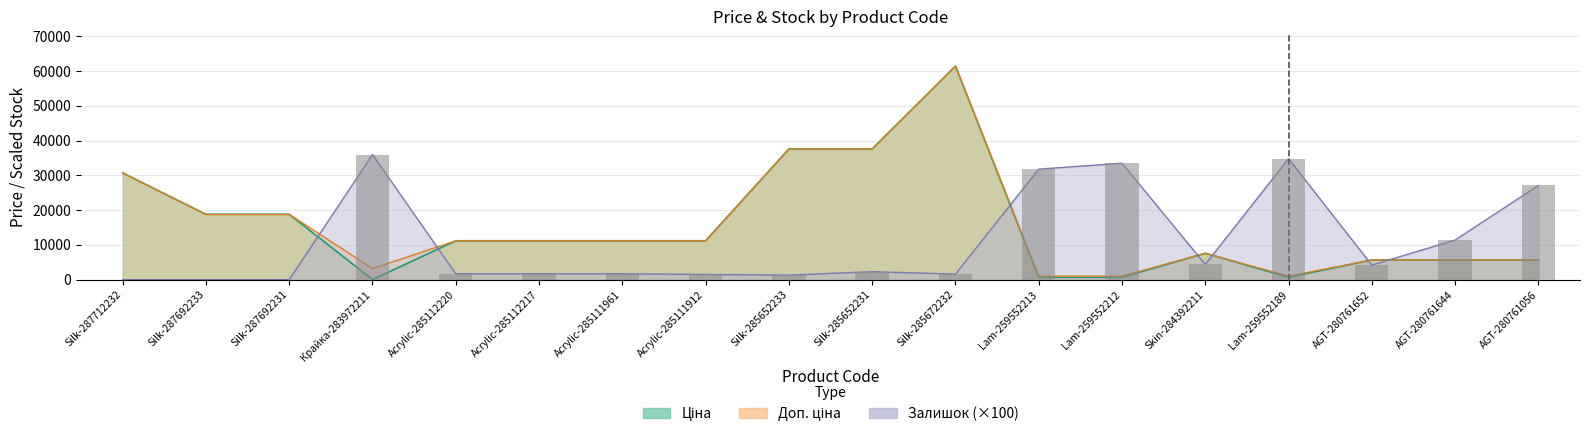

What are all the series names shown in the legend?

Ціна, Доп. ціна, Залишок